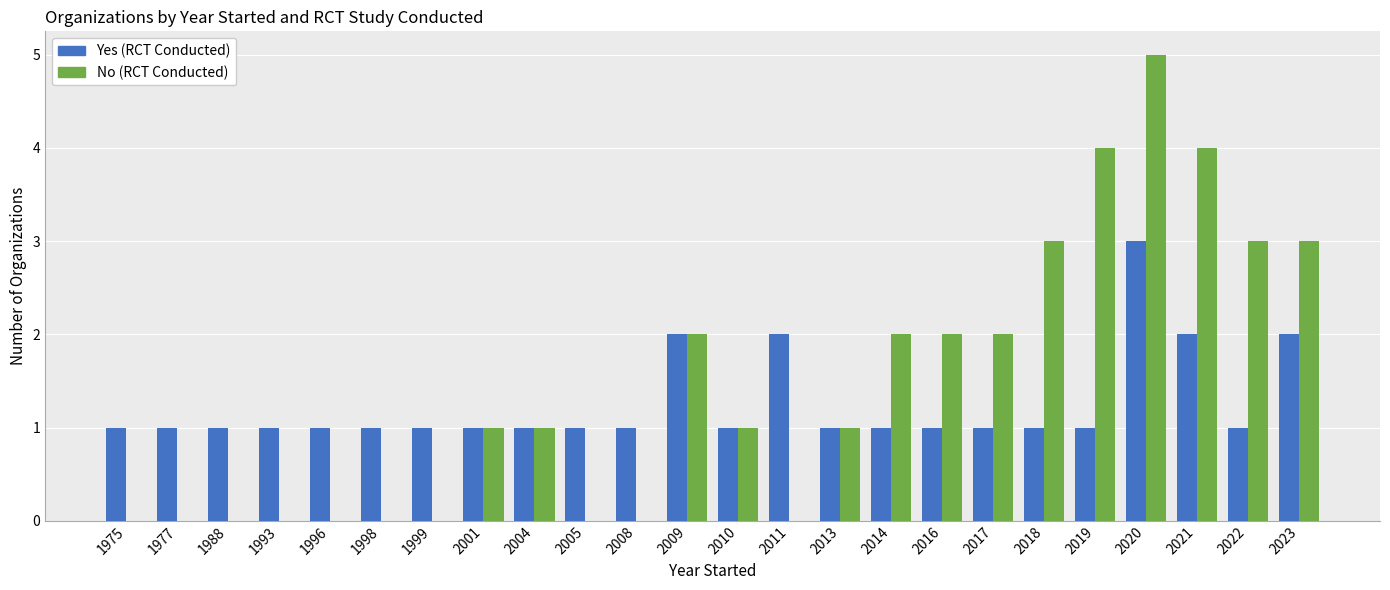

What is the maximum value shown in the chart?

5